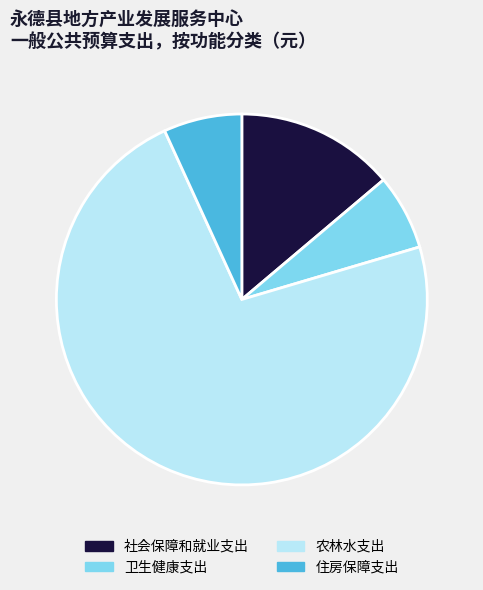

Which slice represents more than half of the pie?

农林水支出